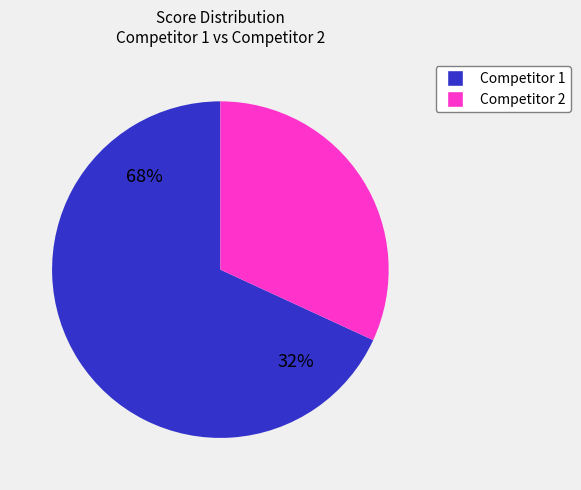

Does 11 account for over 50% of the chart?

No